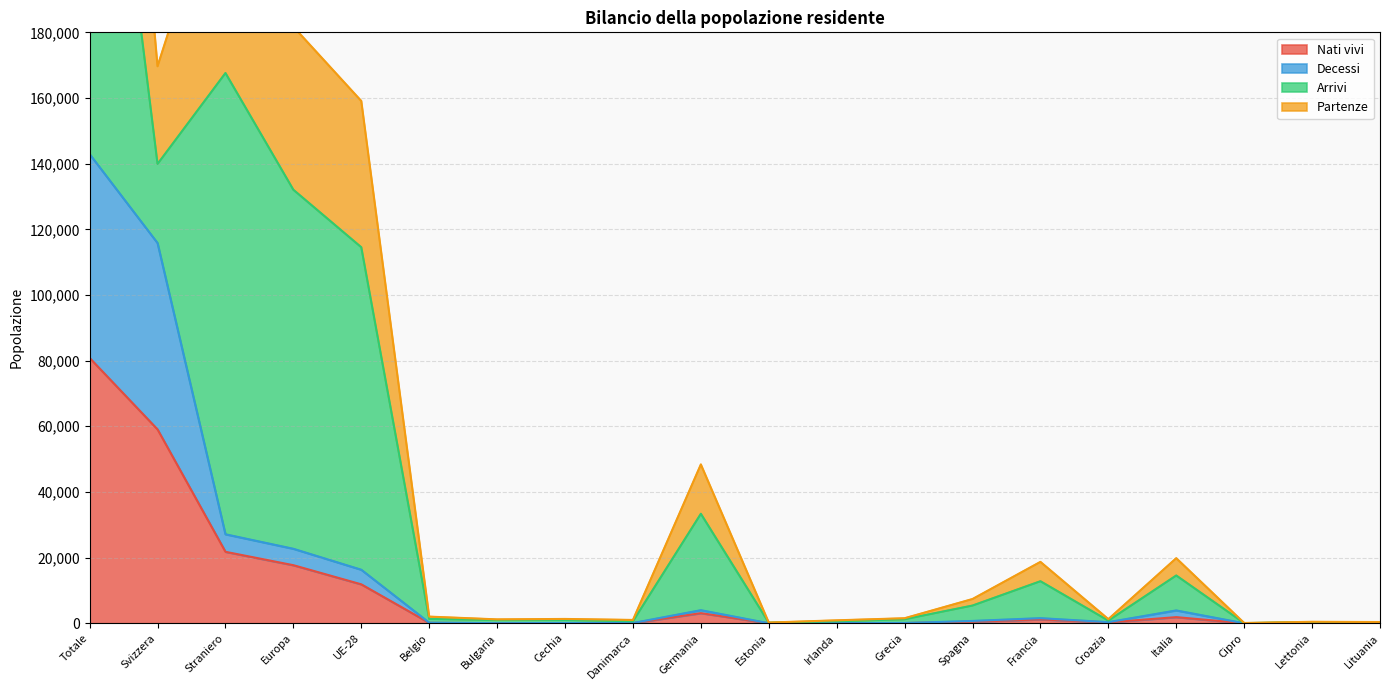

Between Europa and Danimarca, which is larger?

Europa